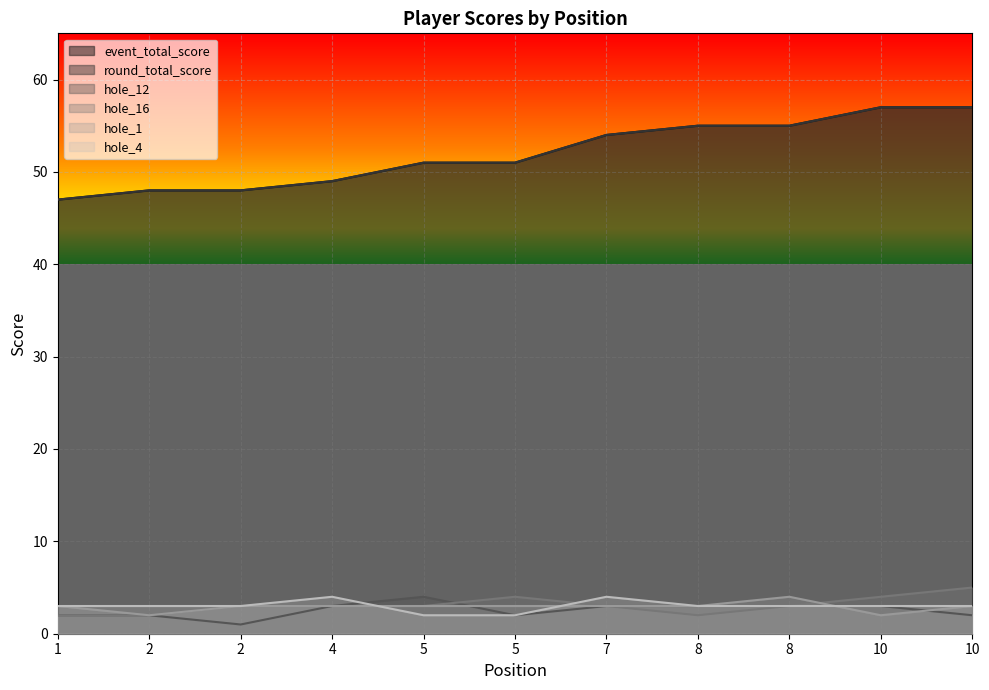

What is the sum of all hole_12 values?

28